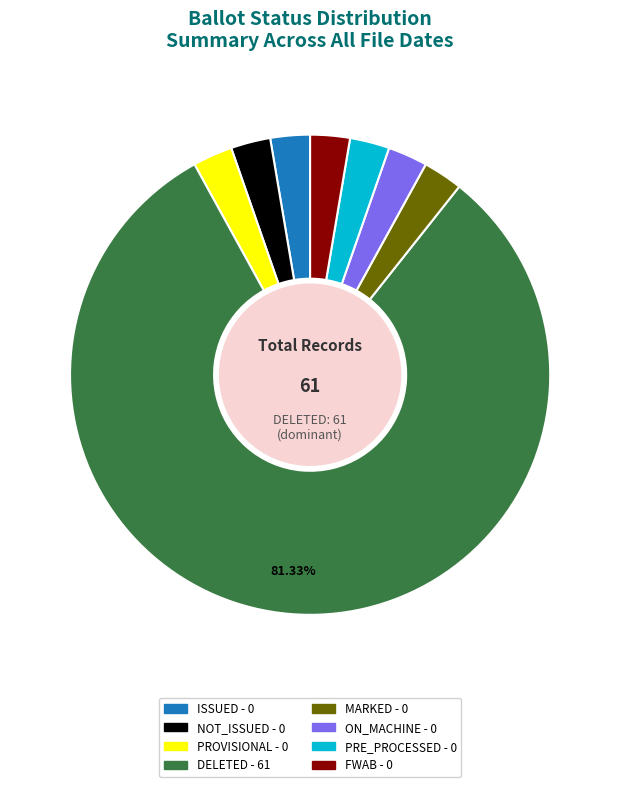

Approximately how many times larger is the value at FWAB compared to NOT_ISSUED?

1.0